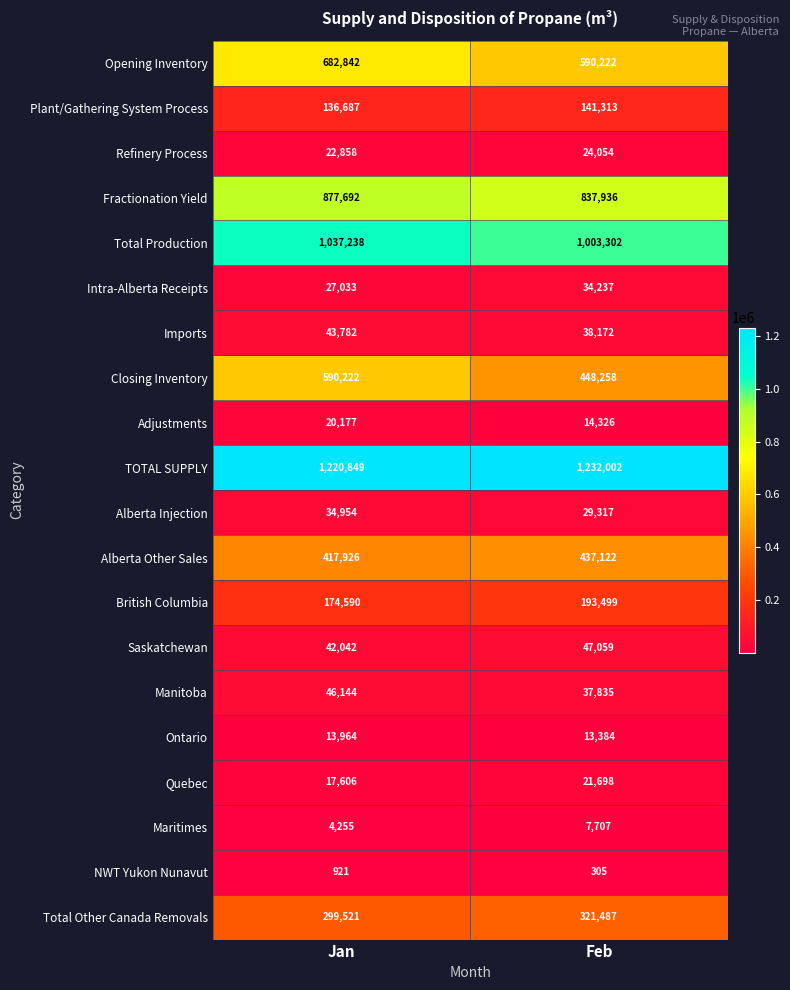

What is the spread (max minus min) of values at Feb?

1231697